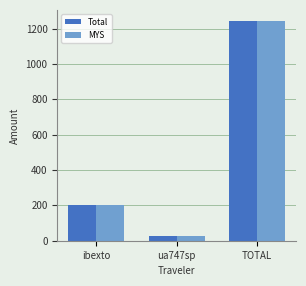

How many values in the Total series are below 203?

1